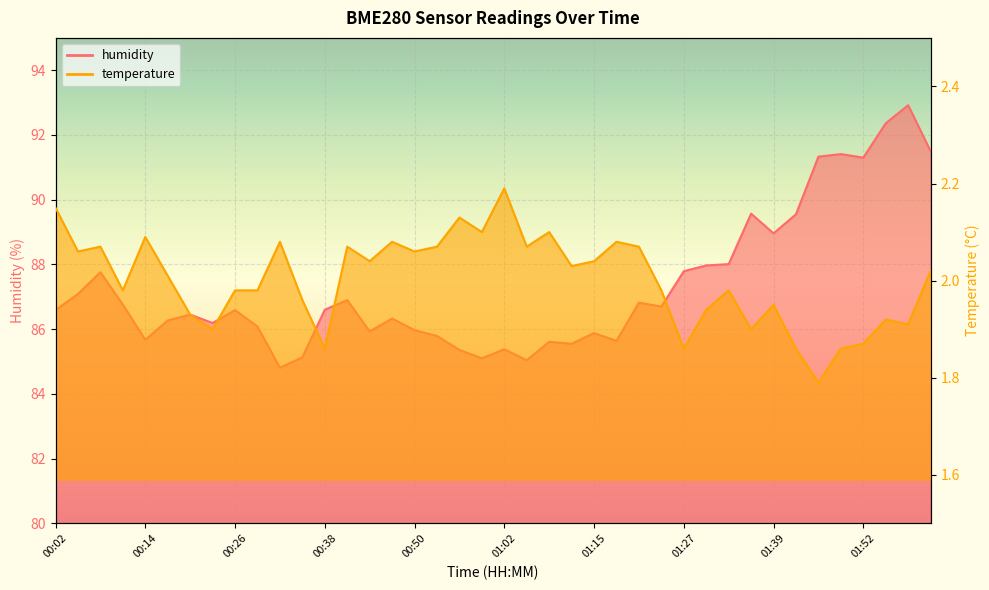

Where is humidity nearest to the value 88?

01:33